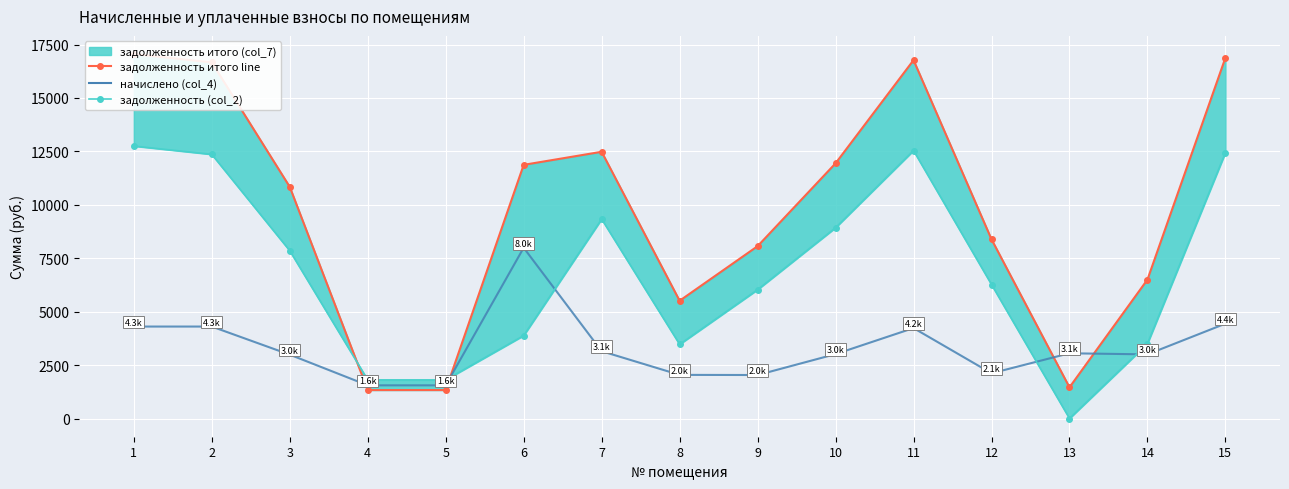

Where does the начислено (col_4) series first go above 3013?

1